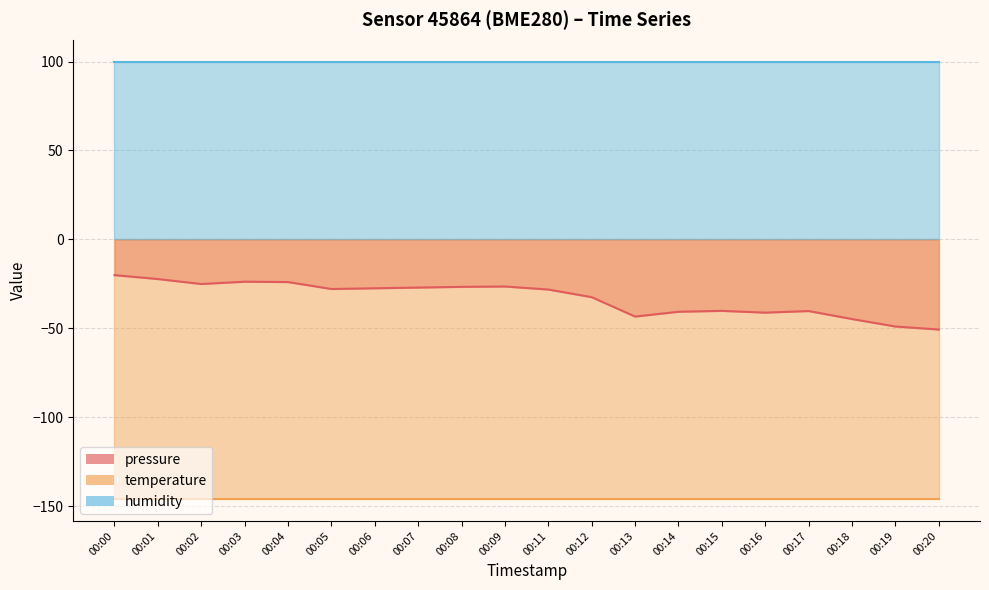

True or false: temperature and pressure cross at least once.

False